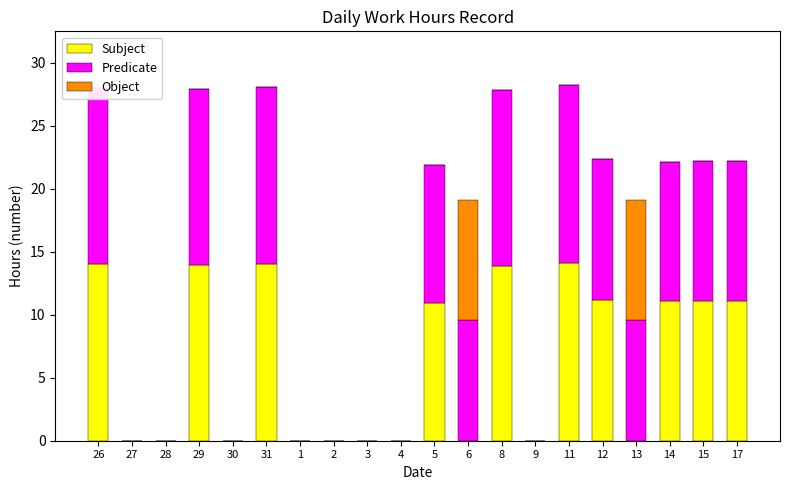

True or false: Object has a value of 5.7 at 5.

False